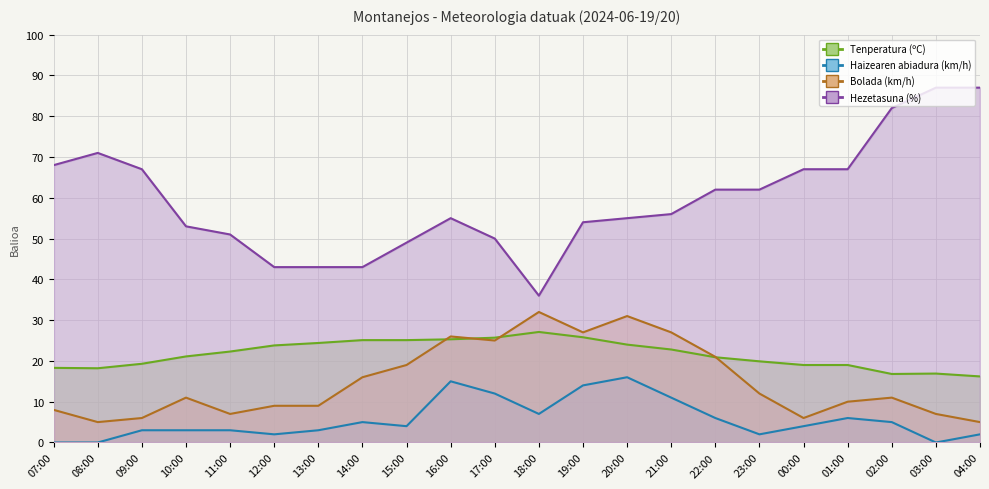

At which label does Haizearen abiadura (km/h) reach its peak?

20:00